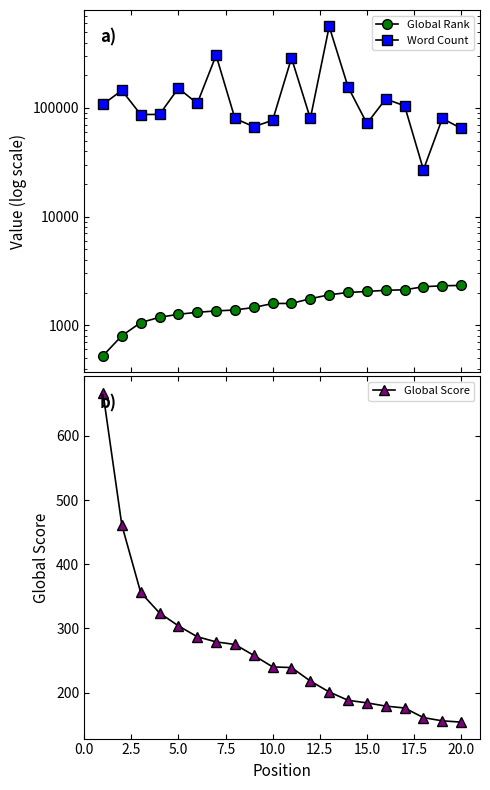

What is the minimum value for Global Score?

154